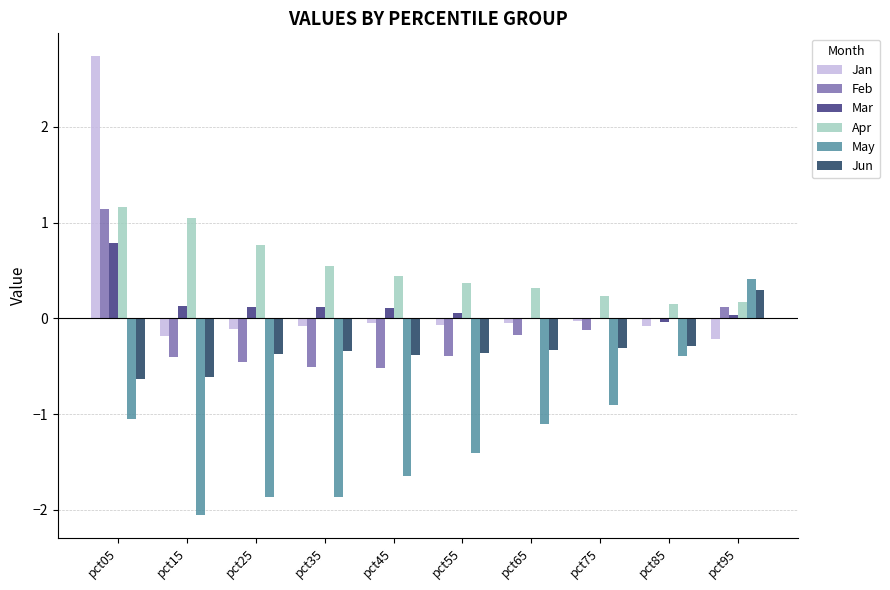

Is the value of Feb at pct35 greater than the value of May at pct25?

Yes